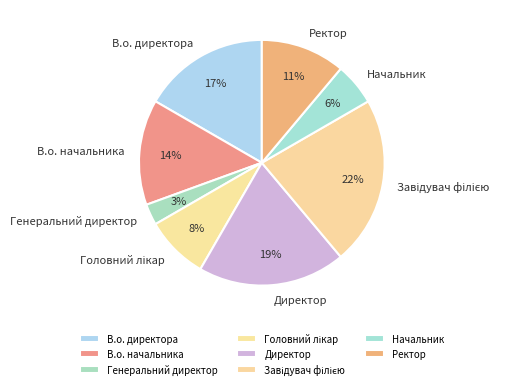

Count the number of slices in the pie.

8